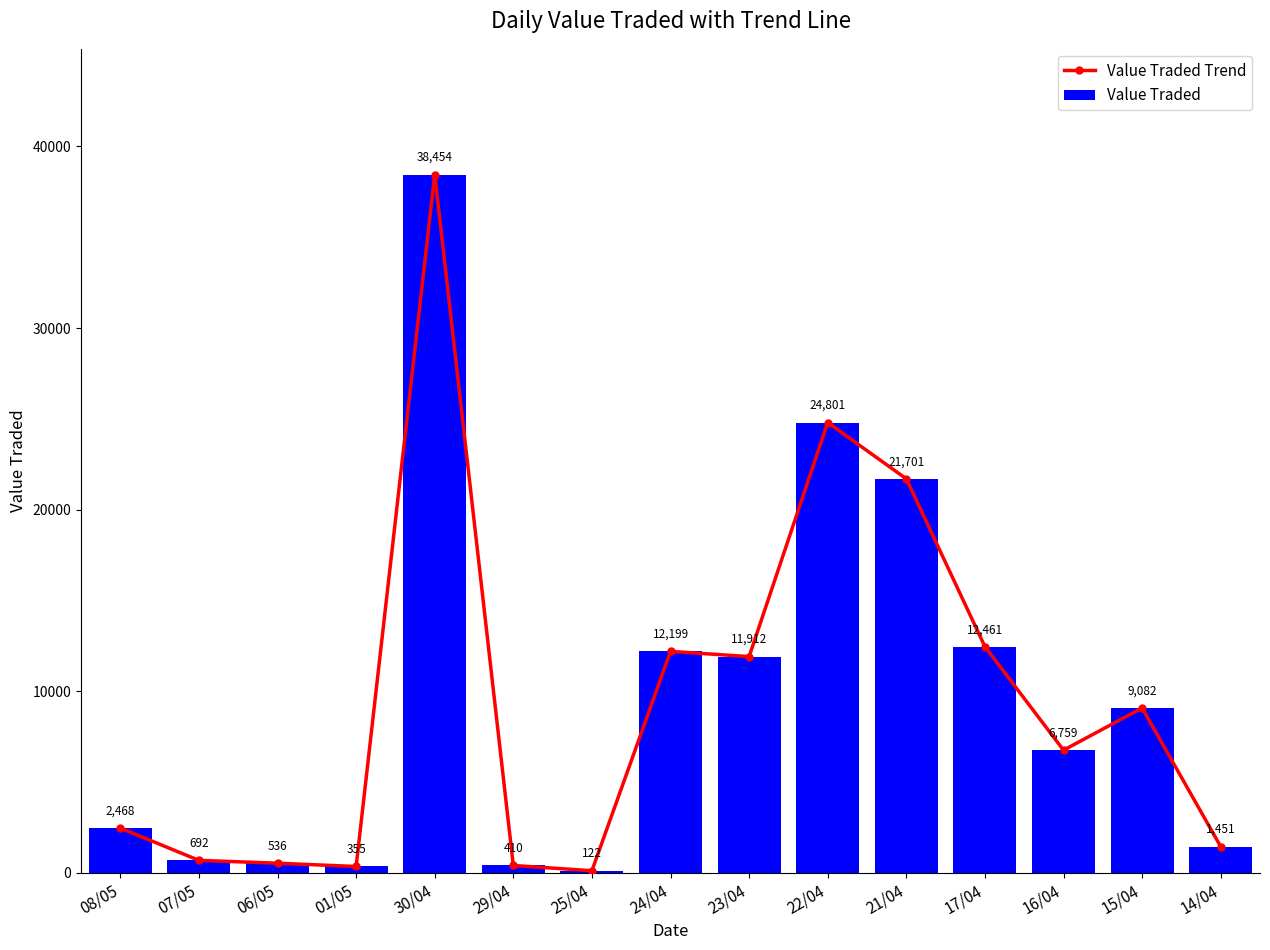

What is the difference between the second highest and minimum values in the Value Traded Trend series?

24679